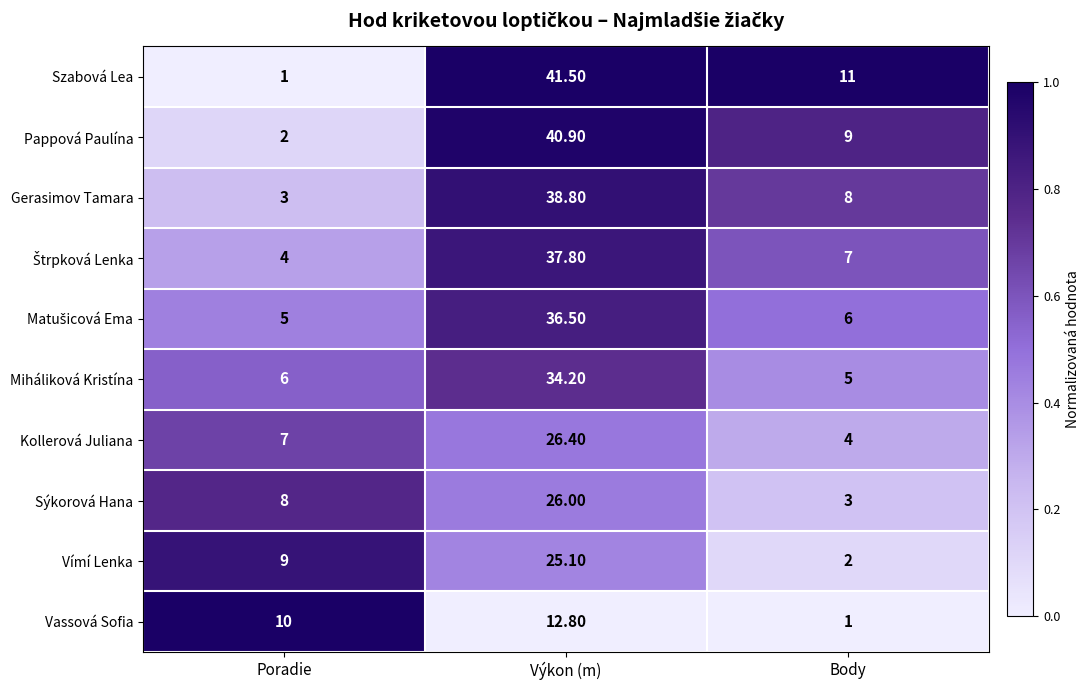

What is the difference between the maximum and minimum values in the Pappová Paulína series?

38.9